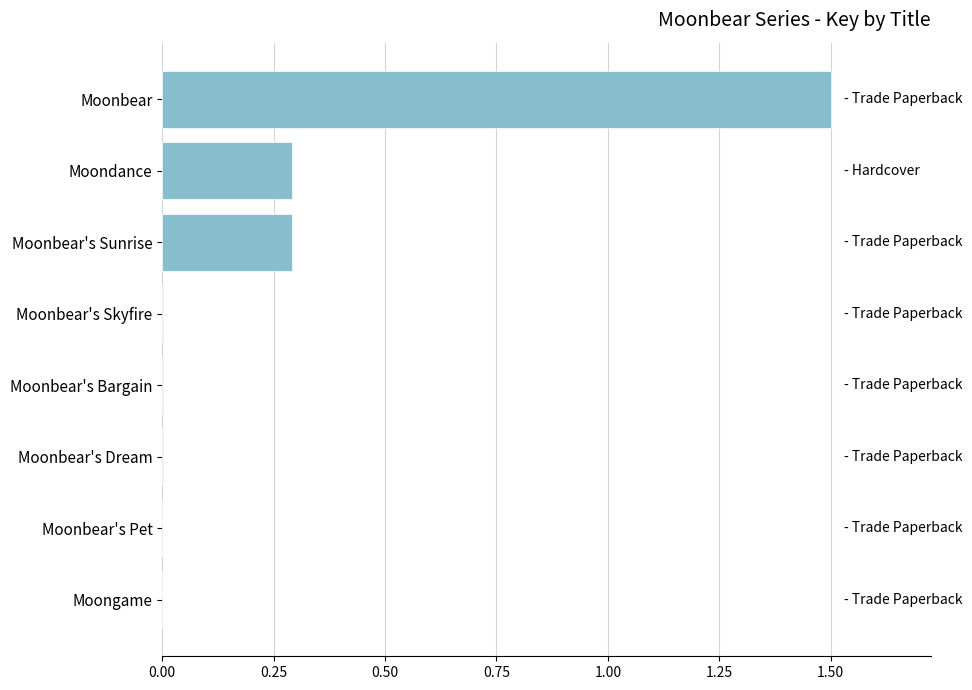

What is the sum of all values?

2.1